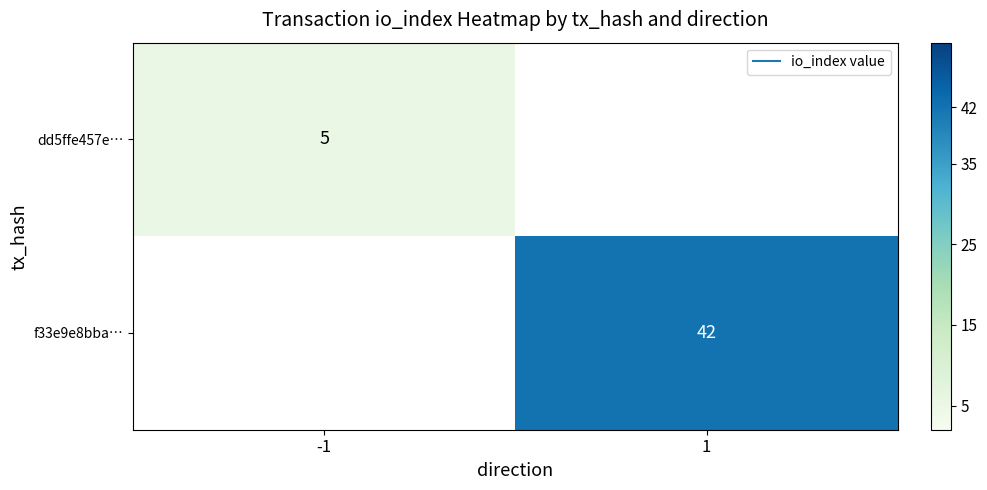

Is it true that f33e9e8bba… equals 18.7 at 1?

False